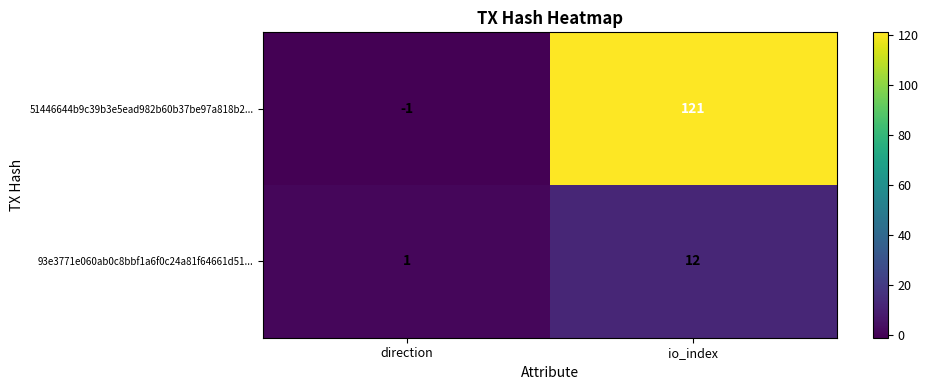

At which category is the sum across all series the highest?

io_index